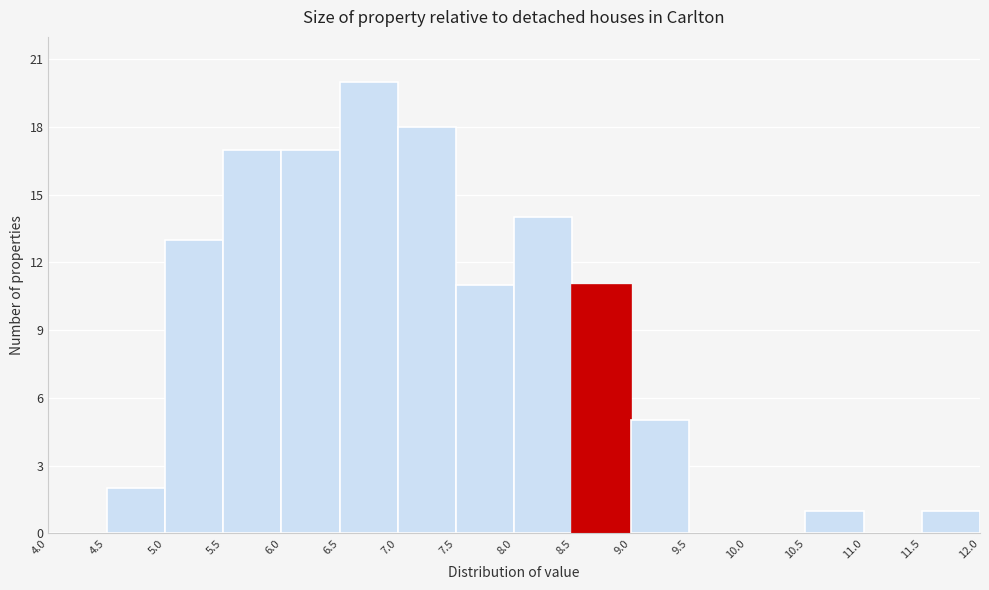

Over which range of the x-axis is the bar tallest?

6.5 to 7.0